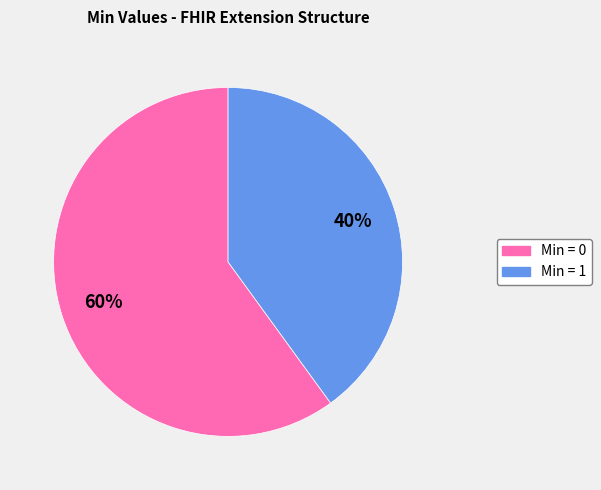

To the nearest percent, what is the average slice percentage?

50%